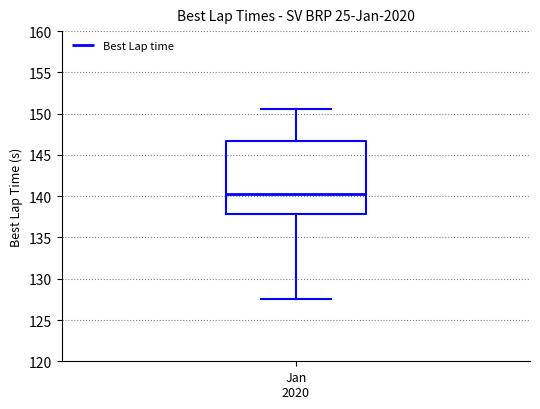

Read this box plot against the y-axis: the position of the median line, the range covered by the box, and the ends of both whiskers. The values are not printed on the chart, so give them approximately, as read against the axis.

median 140.0, box 138.0 to 146.5, whiskers 127.5 to 150.5